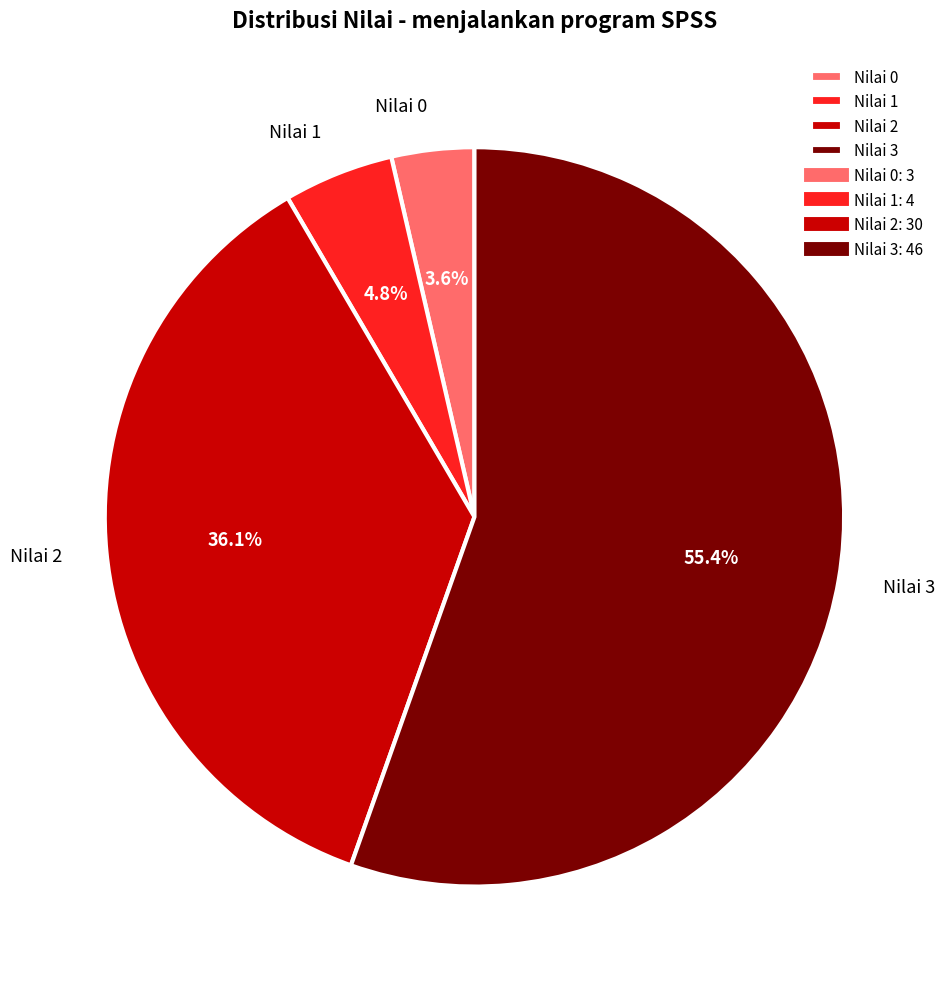

Which category has the biggest portion of the pie?

Nilai 3